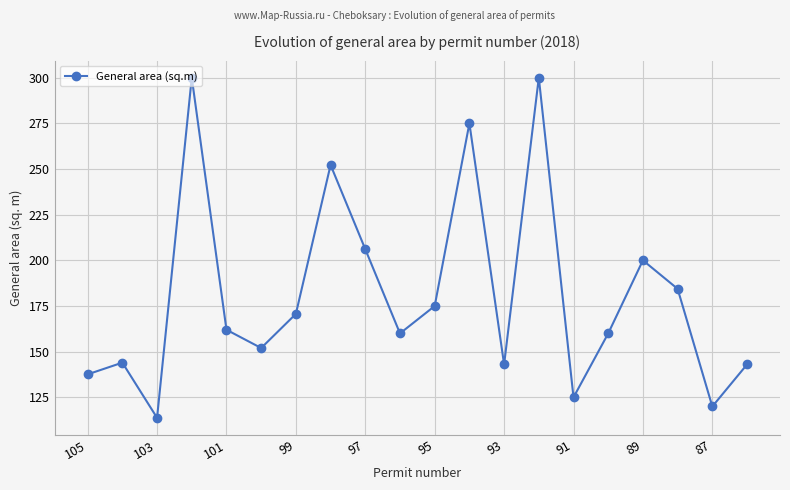

What is the value of the 8th point from the left?

252.2